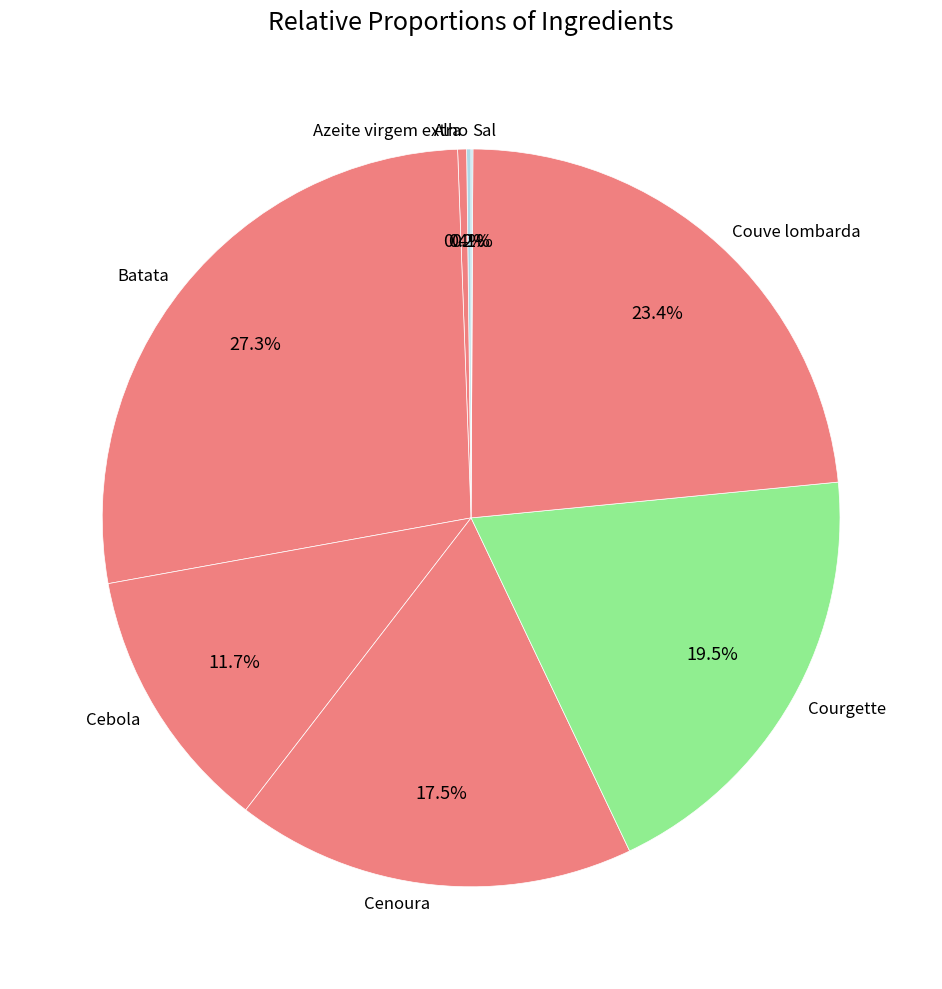

Approximately how many times larger is the value at Cenoura compared to Courgette?

0.9